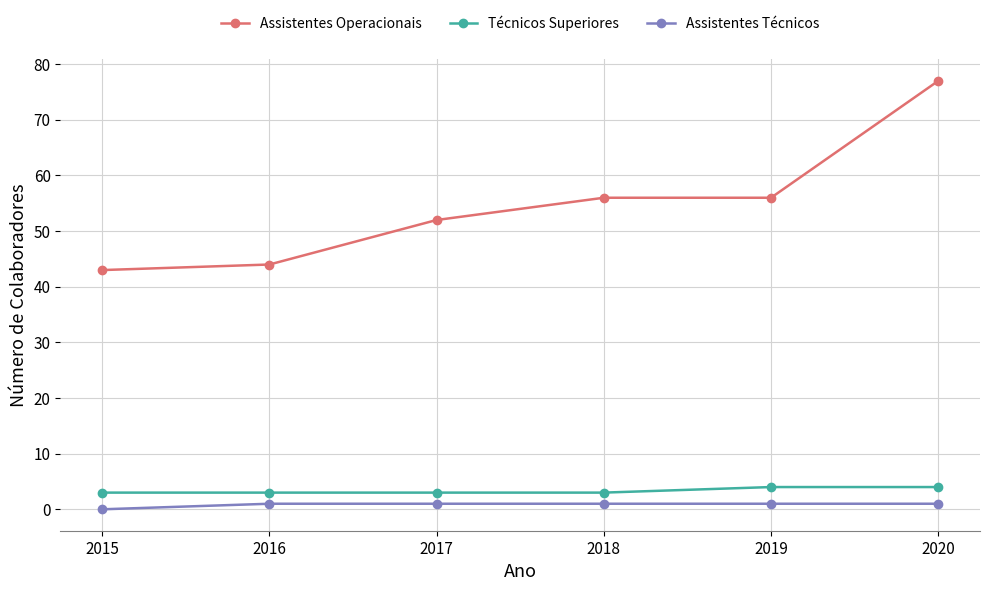

What is the sum of all Assistentes Técnicos values?

5